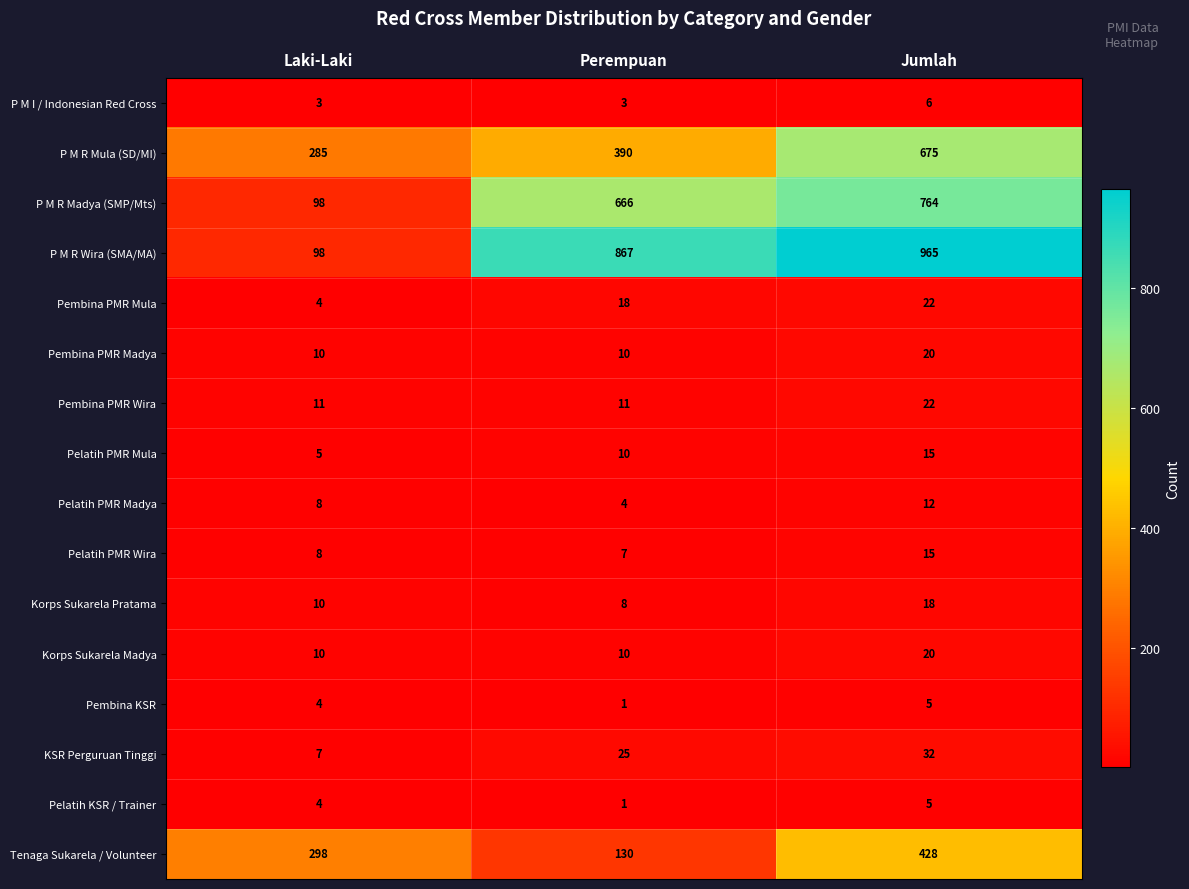

Between Perempuan and Jumlah, which series saw the biggest shift?

Tenaga Sukarela / Volunteer